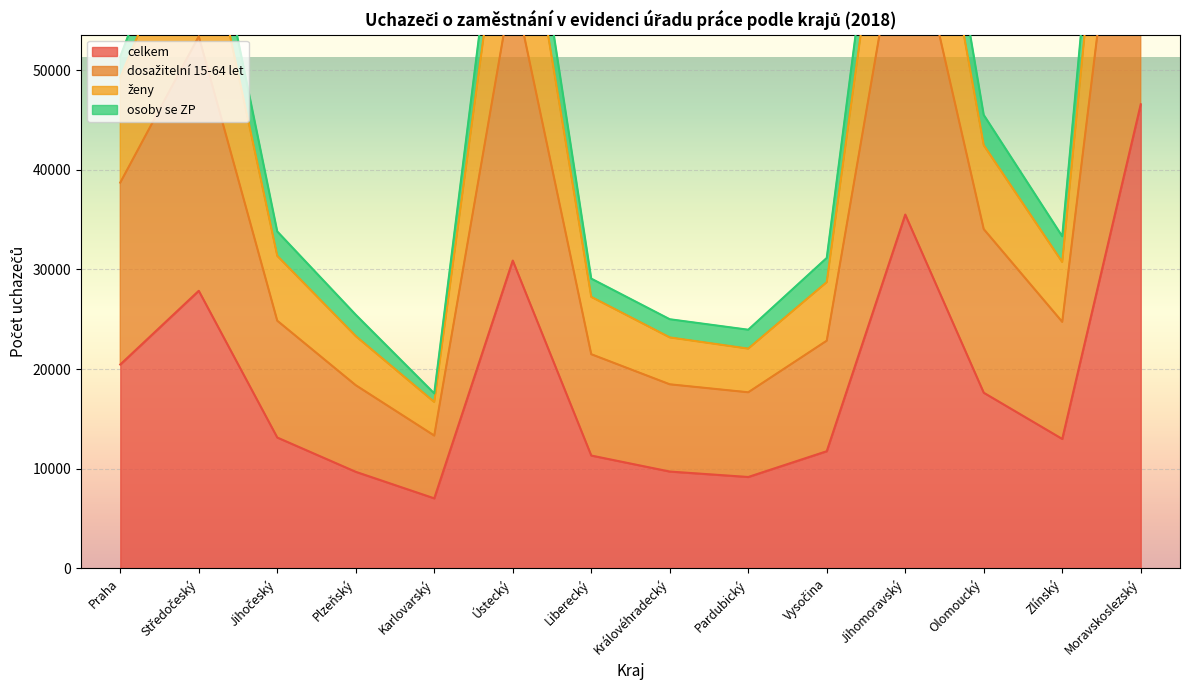

The value of celkem at Moravskoslezský is 15192. True or false?

False